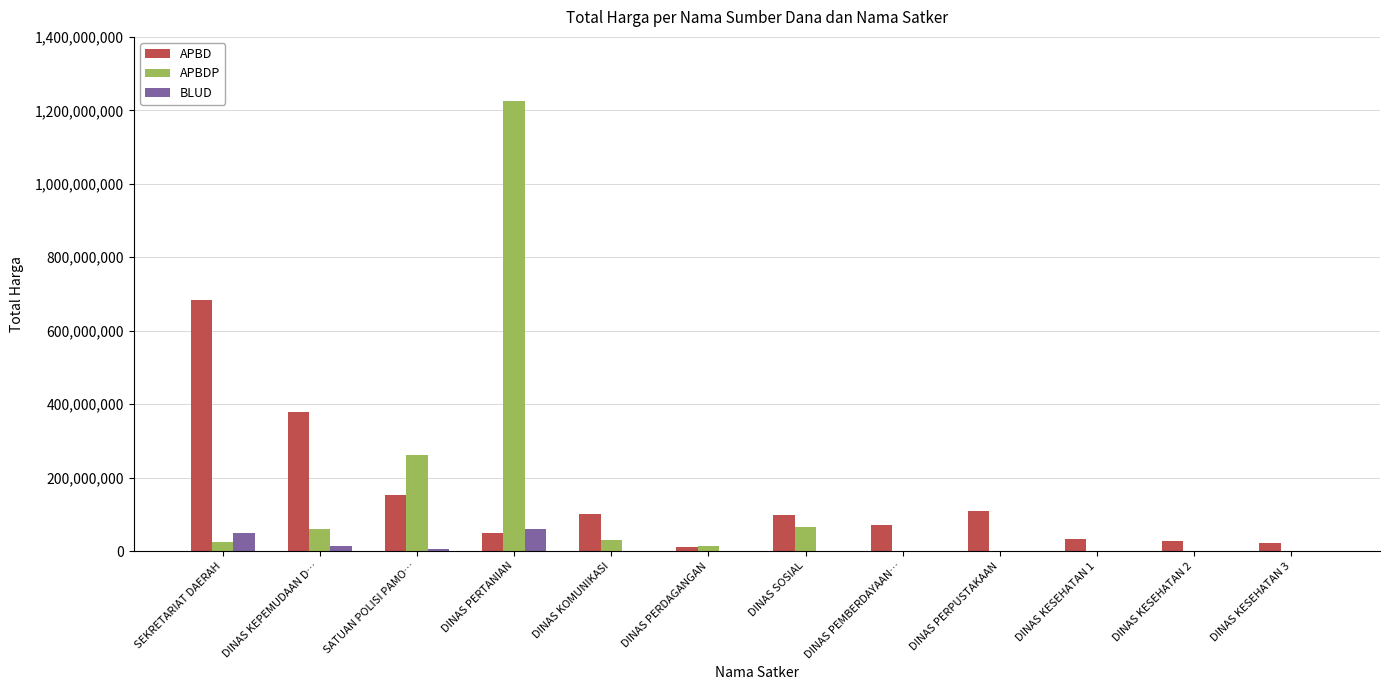

True or false: BLUD has a value of 59935000 at DINAS PERTANIAN.

True